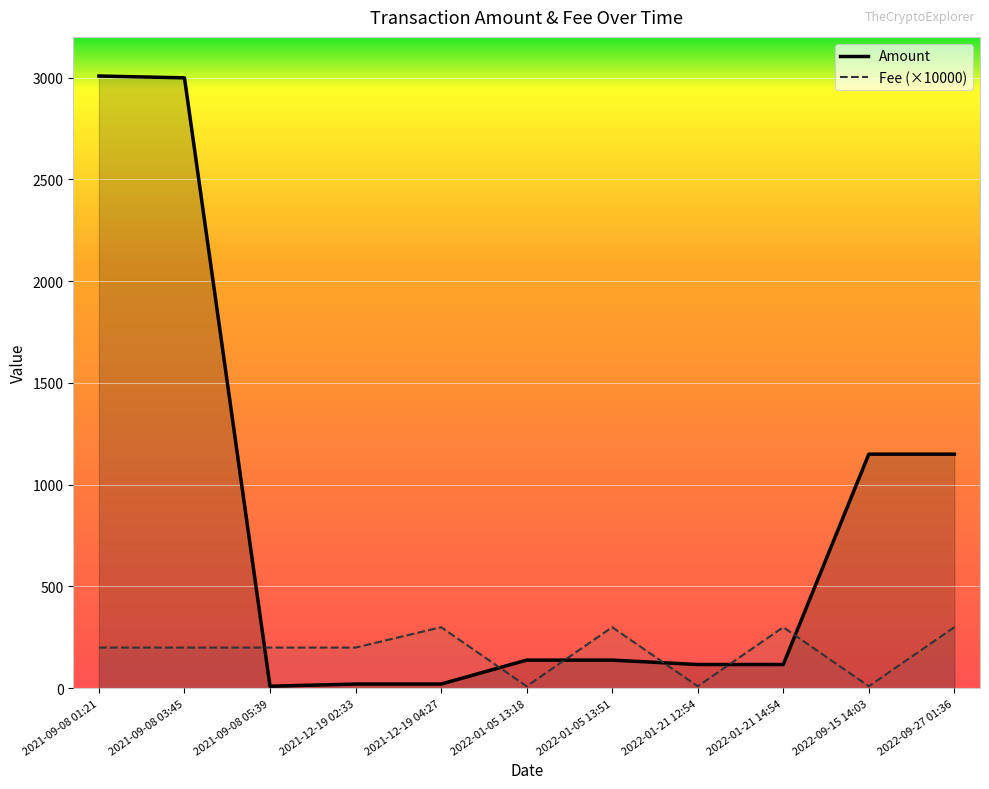

How many intersections are there between Fee and Amount?

6